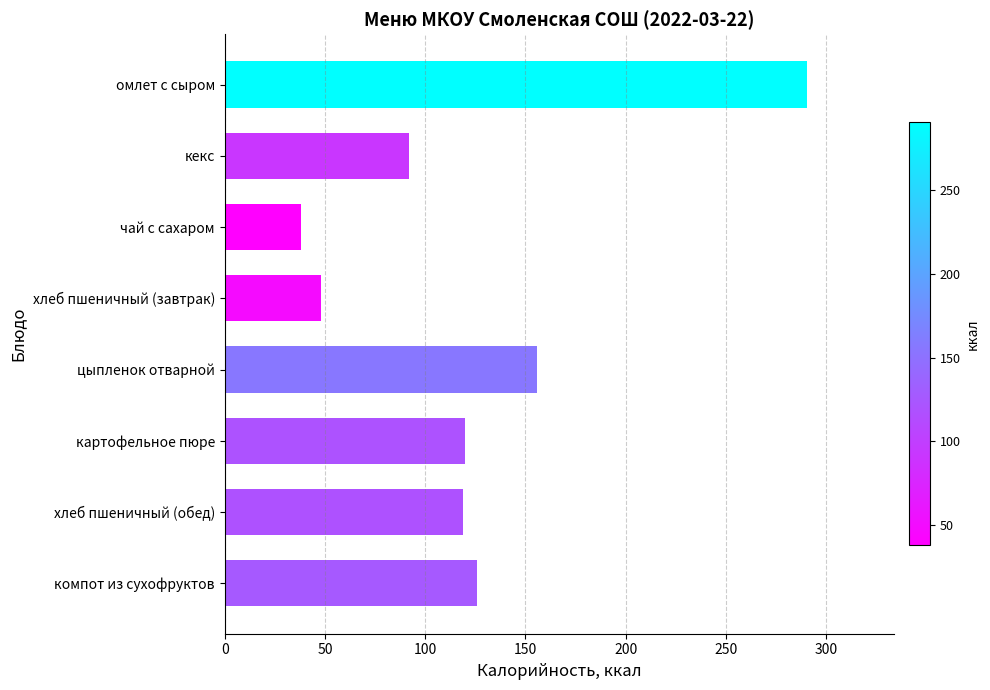

What is the difference between the maximum and second lowest values?

242.5